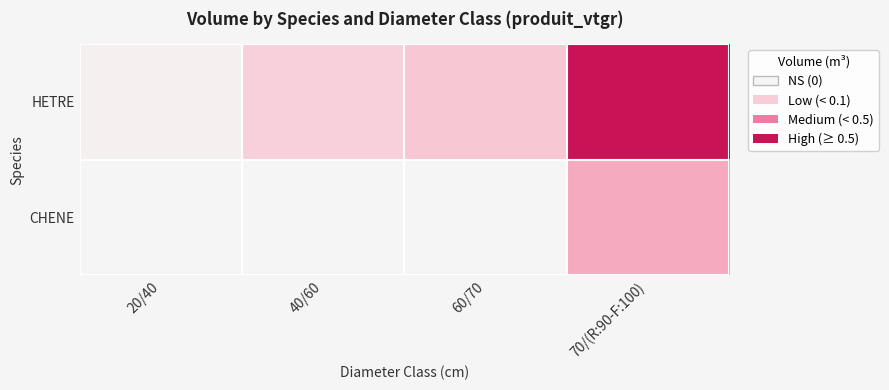

Reading right to left, list all the values displayed in this chart.

HETRE: 70/(R:90-F:100)=1.5	60/70=0.5	40/60=0.5	20/40=0.1
CHENE: 70/(R:90-F:100)=0.7	60/70=0.0	40/60=0.0	20/40=0.0